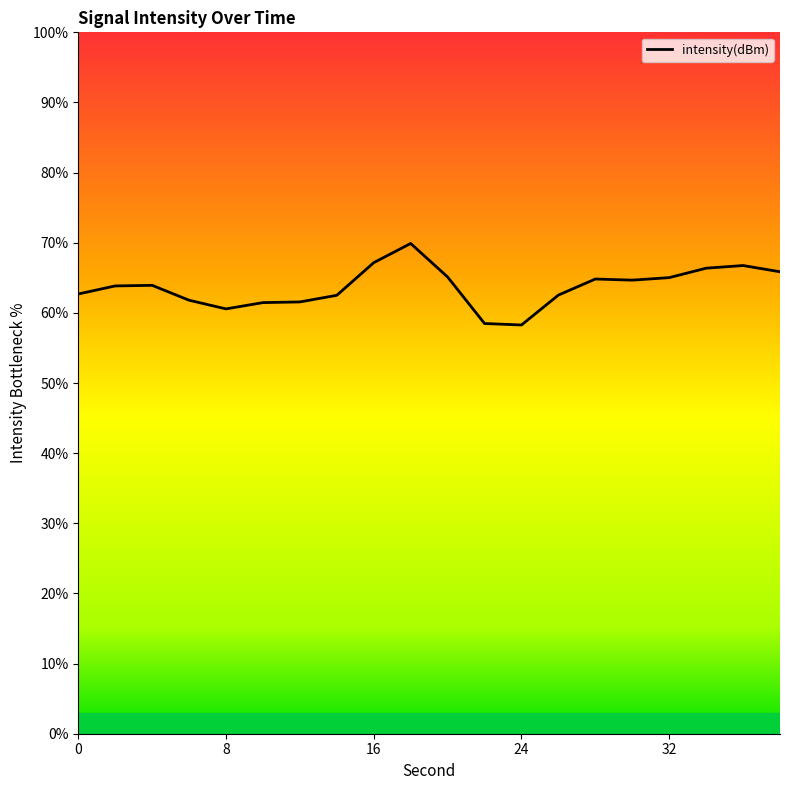

What is the difference between the maximum and minimum values?

11.6